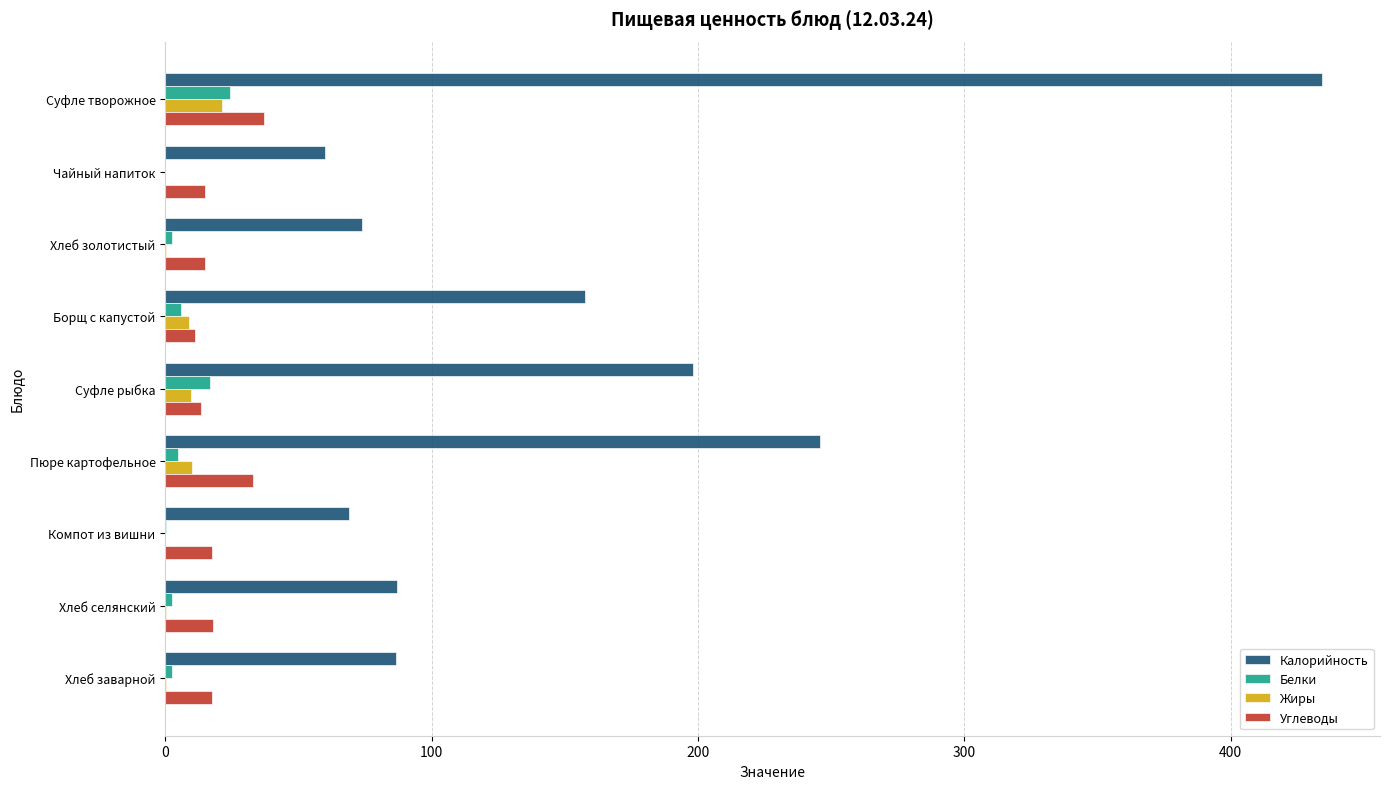

Is it true that Углеводы equals 17.4 at Компот из вишни?

True